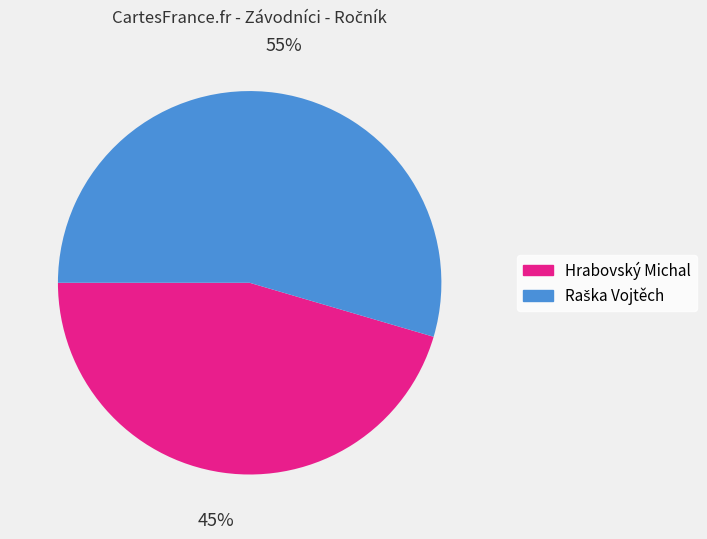

To the nearest percent, what percentage of the pie is Hrabovský Michal?

45%